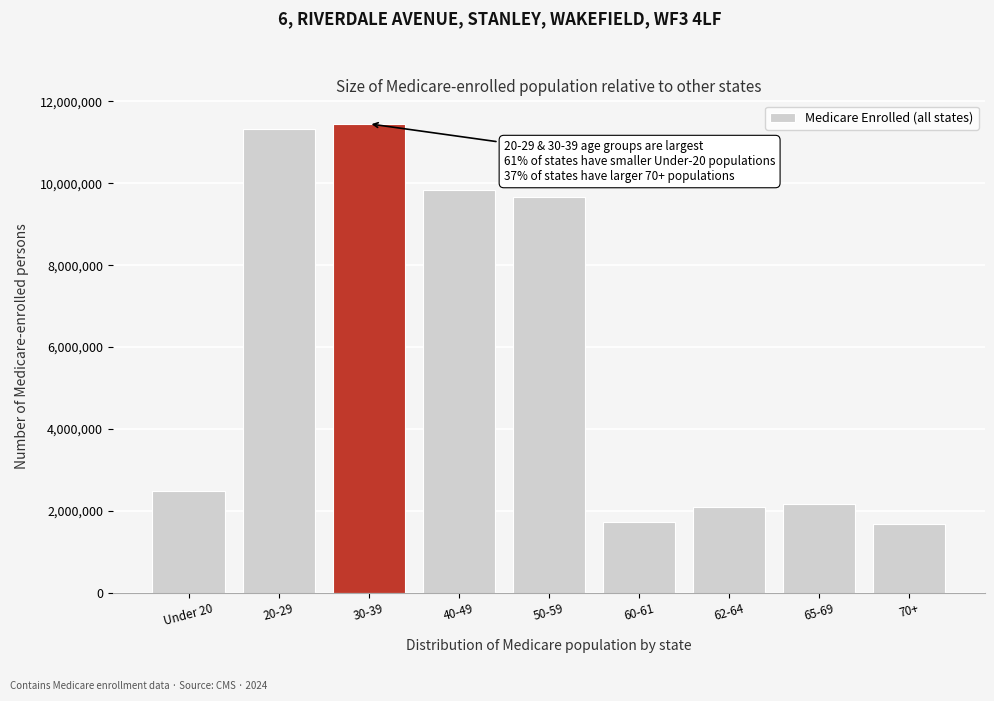

Reading left to right, extract all data points from this chart.

Under 20=2473723	20-29=11336614	30-39=11454295	40-49=9844282	50-59=9654511	60-61=1718569	62-64=2100655	65-69=2166422	70+=1670339